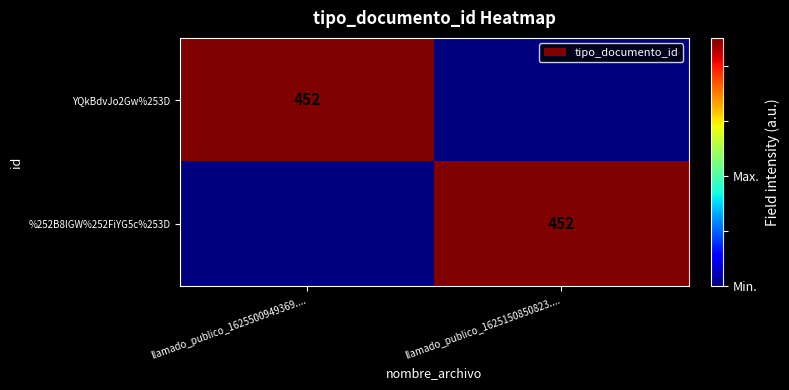

The YQkBdvJo2Gw%253D series shows 452 at llamado_publico_1625500949369..... True or false?

True